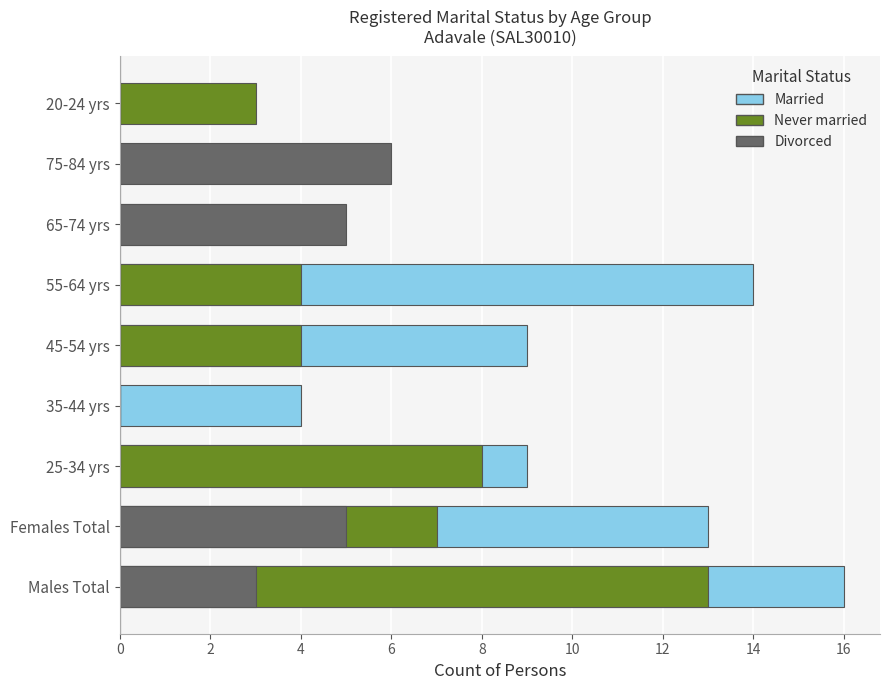

The value of Married at 75-84 yrs is 0. True or false?

True